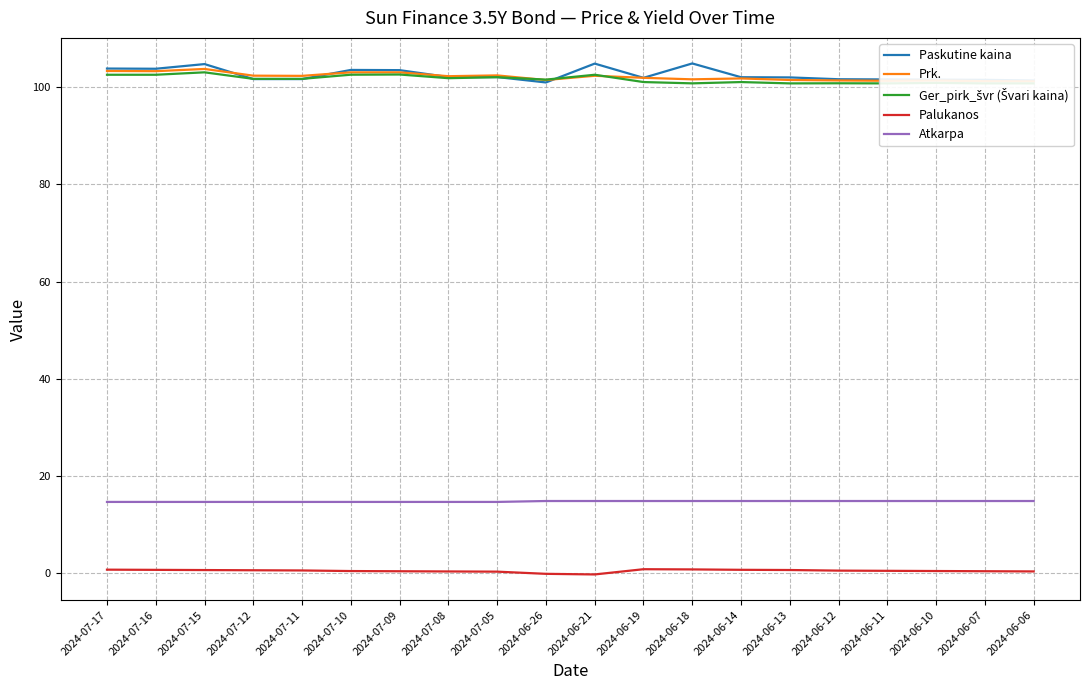

What are all the series names shown in the legend?

Paskutine kaina, Prk., Ger_pirk_švr (Švari kaina), Palukanos, Atkarpa